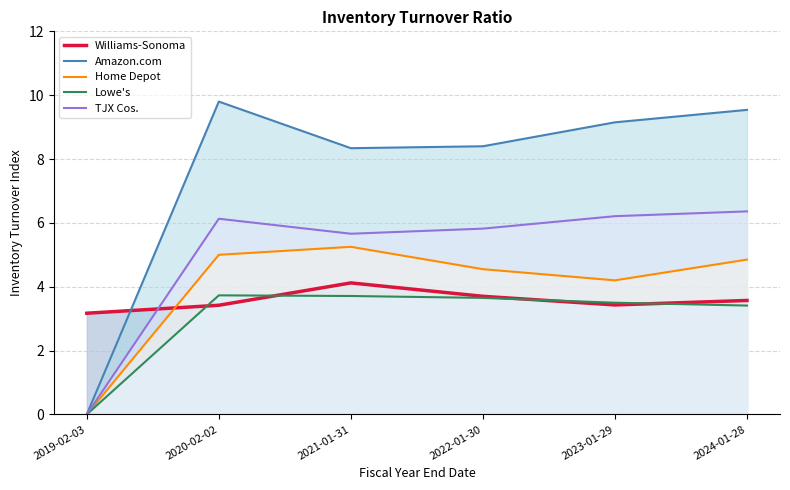

What is the difference between the highest and lowest values at 2022-01-30?

4.8